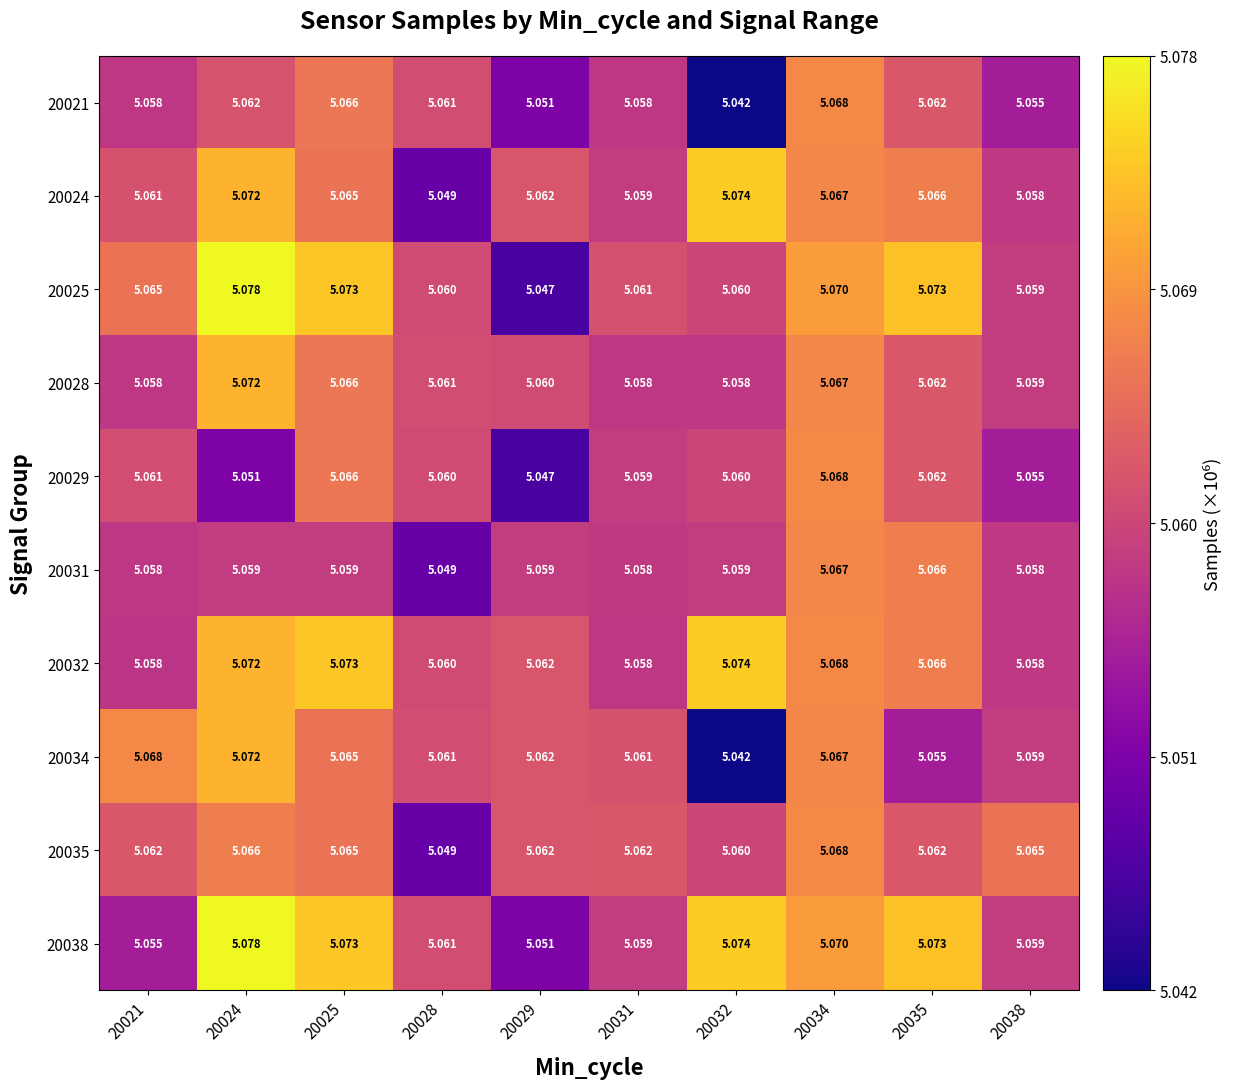

Is the value of 20034 at 20025 greater than the value of 20031 at 20031?

Yes